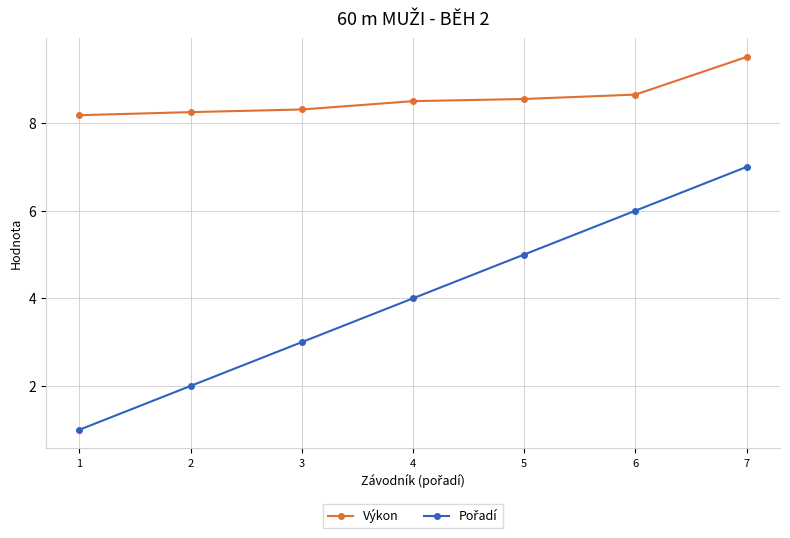

True or false: Výkon has a value of 5.7 at 5.

False